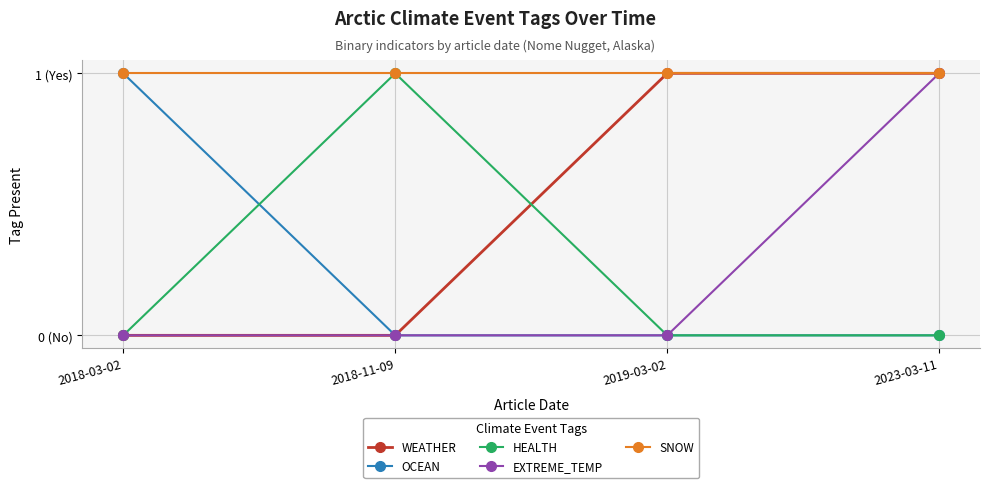

Which series has the largest total across all categories?

SNOW